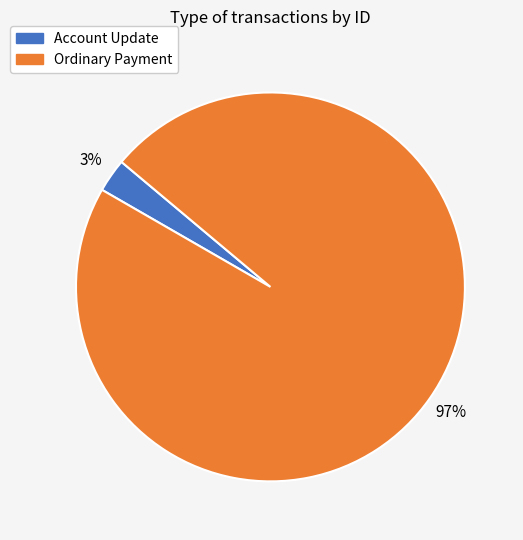

To the nearest percent, what is the average slice percentage?

50%